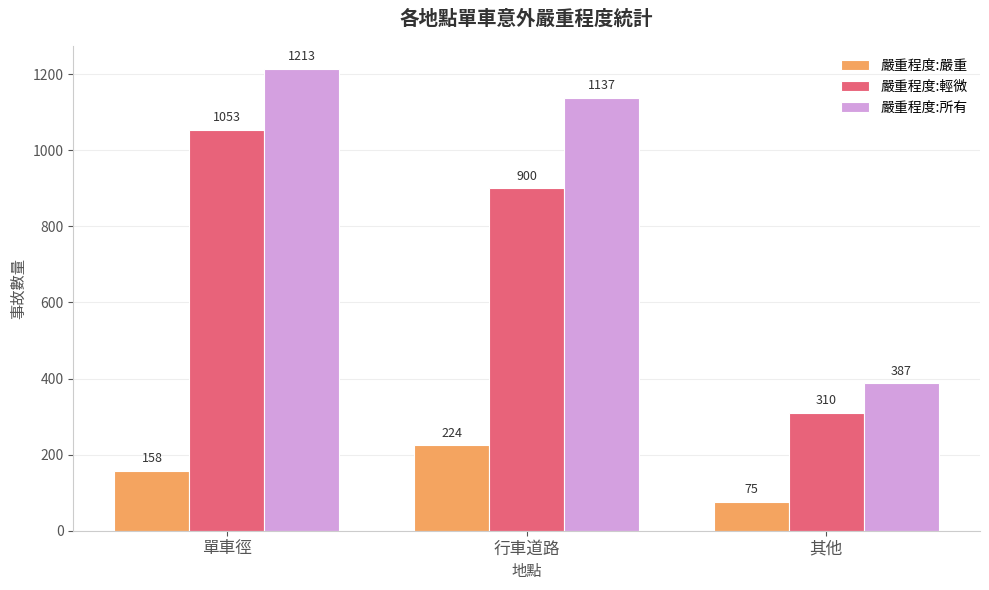

Is the value of 嚴重程度:輕微 at 單車徑 greater than the value of 嚴重程度:所有 at 其他?

Yes